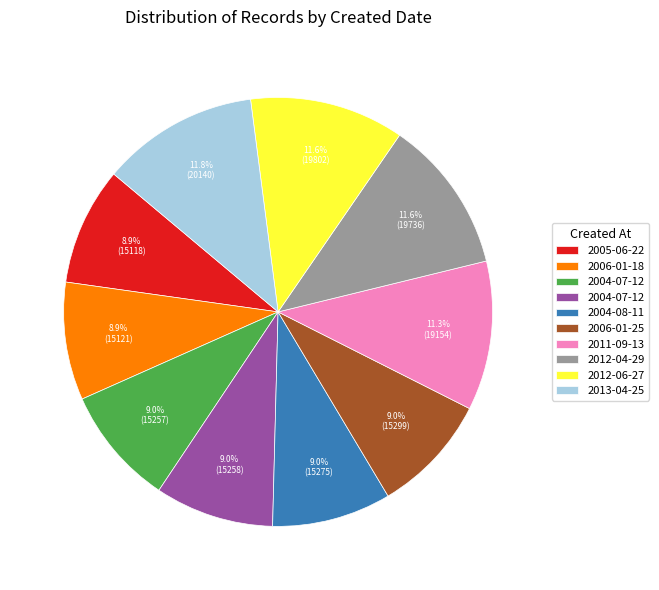

To the nearest percent, what is the average slice percentage?

10%